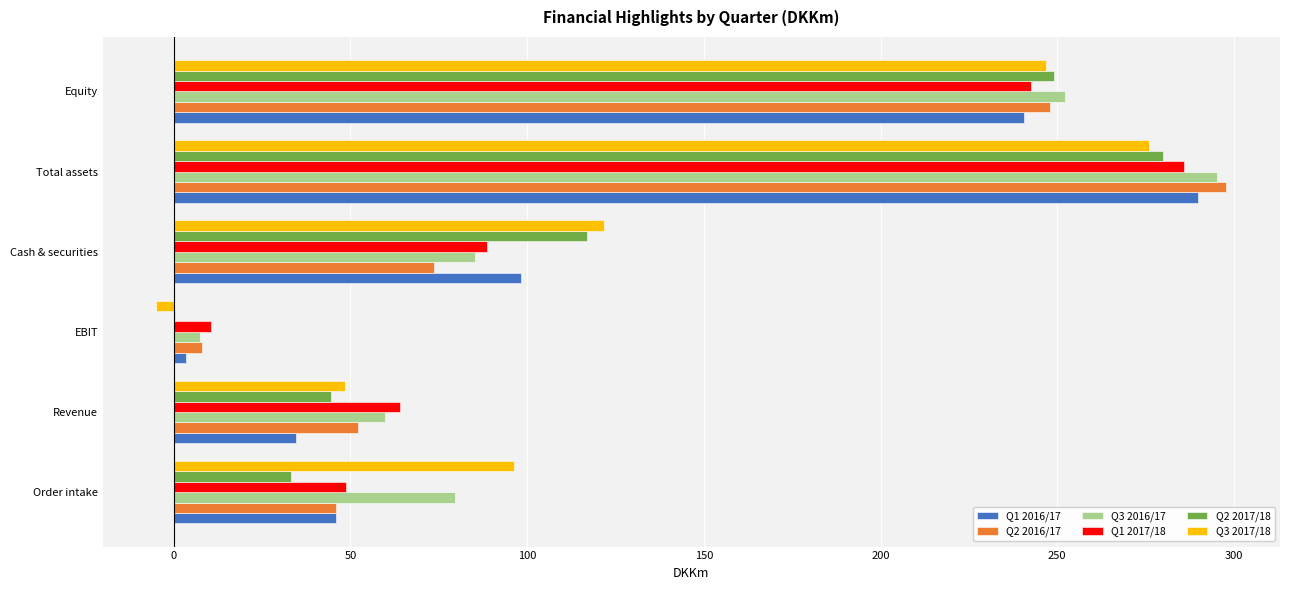

What is the highest value of the Q1 2017/18 series?

286.0